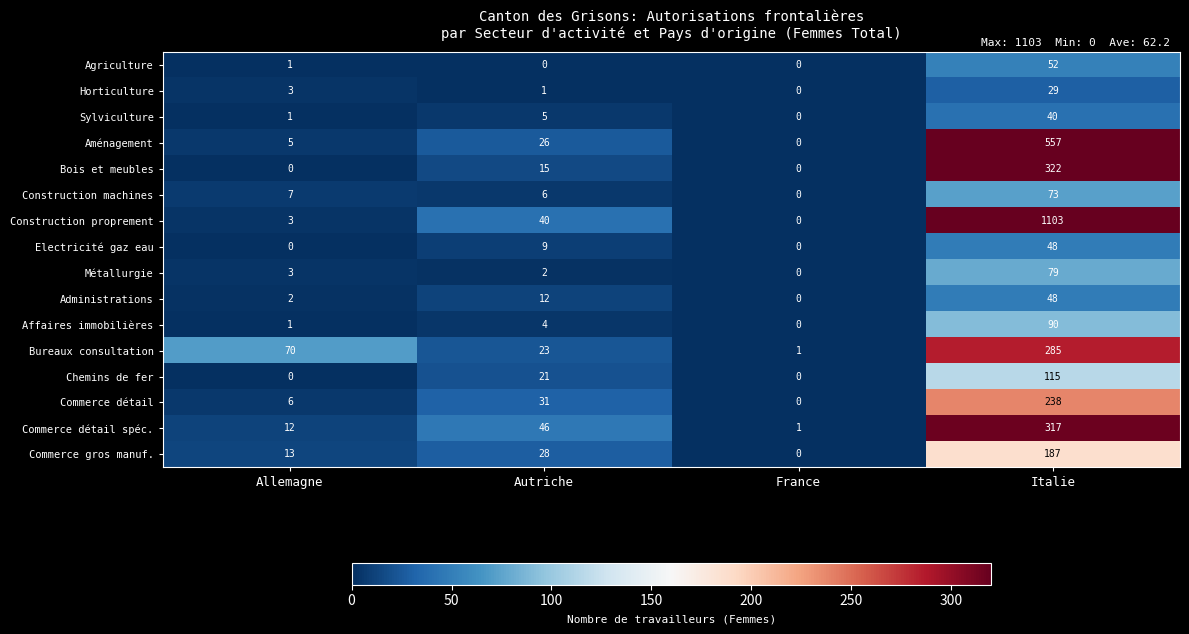

At which category is the sum across all series the highest?

Italie